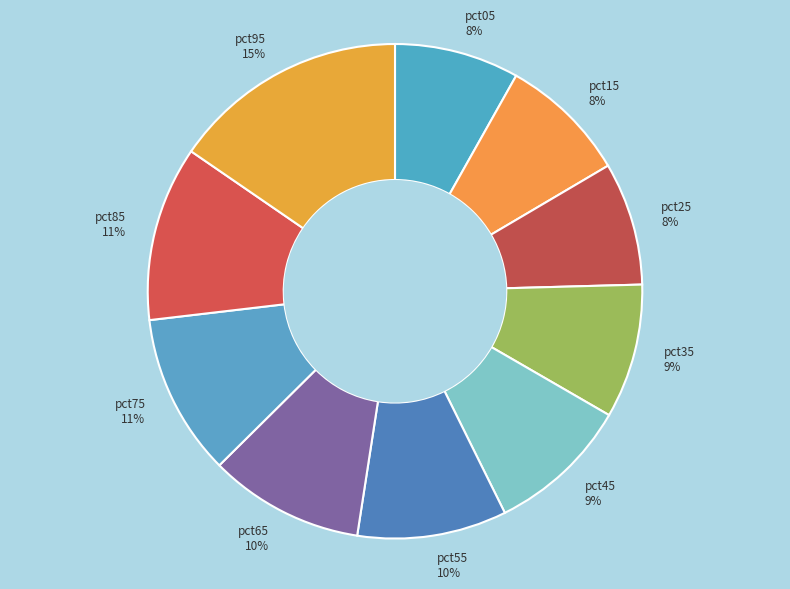

Is there any slice that represents more than half of the pie?

No